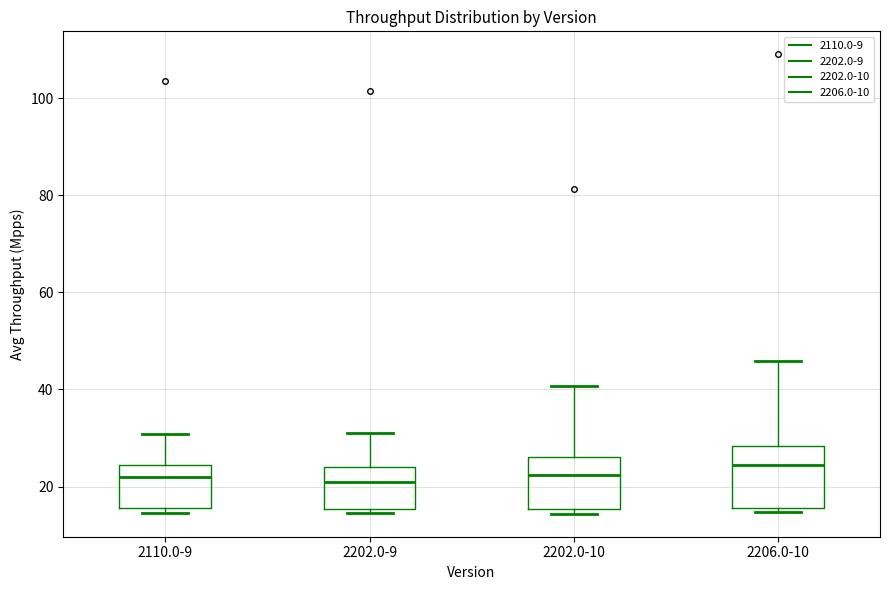

Reading left to right, read every box against the y-axis: the position of its median line, the range the box covers, and the ends of its whiskers. The values are not printed on the chart, so give them approximately, as read against the axis.

2110.0-9: median 22, box 16 to 24, whiskers 14 to 30
2202.0-9: median 20, box 16 to 24, whiskers 14 to 32
2202.0-10: median 22, box 16 to 26, whiskers 14 to 40
2206.0-10: median 24, box 16 to 28, whiskers 14 to 46